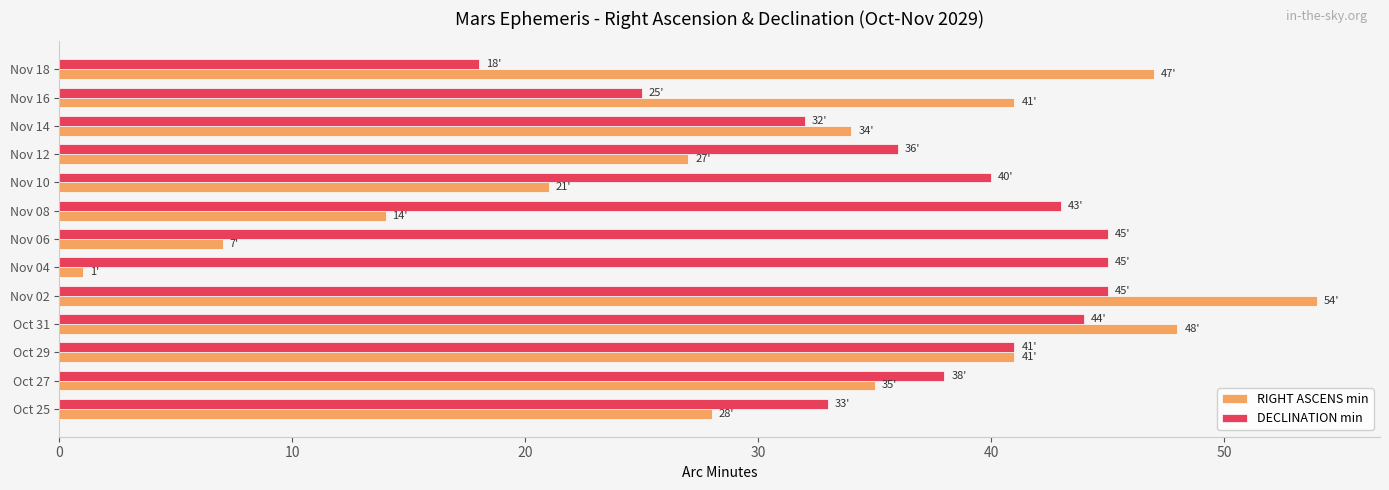

Read the RIGHT ASCENS min value at Nov 12.

27